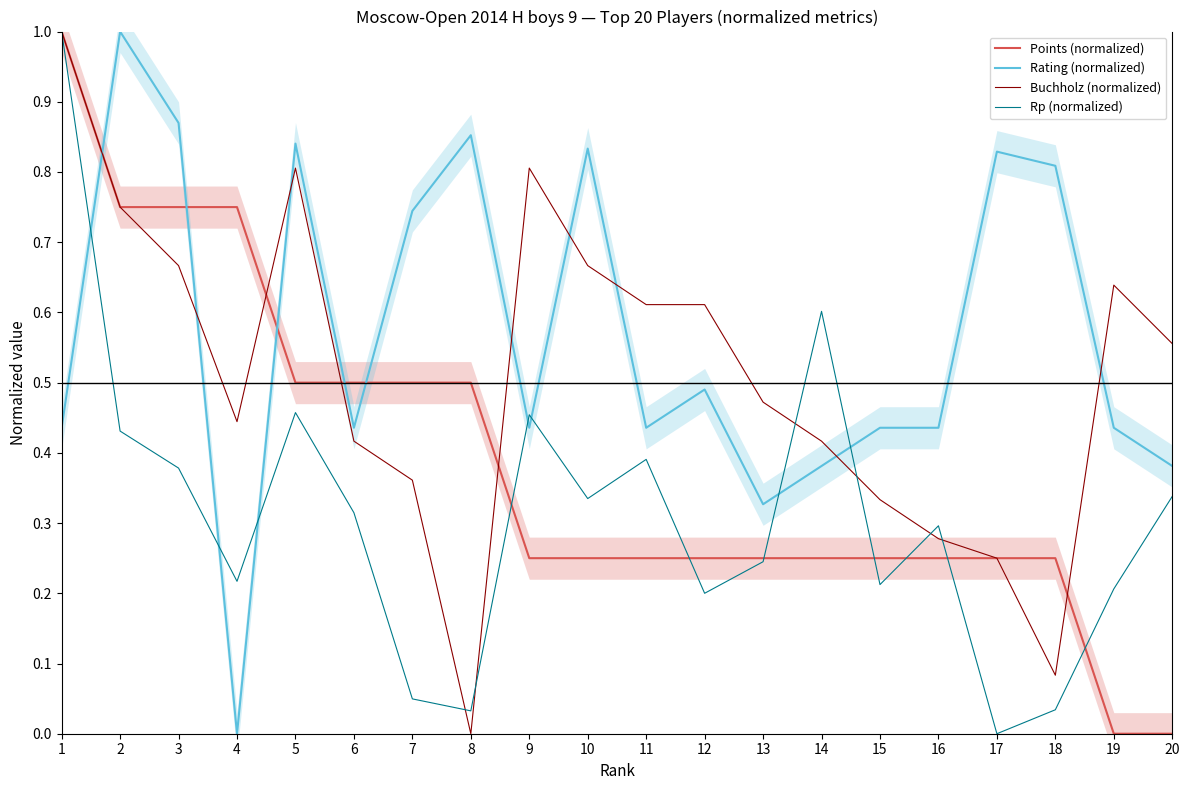

What is the spread (max minus min) of values at 11?

0.4